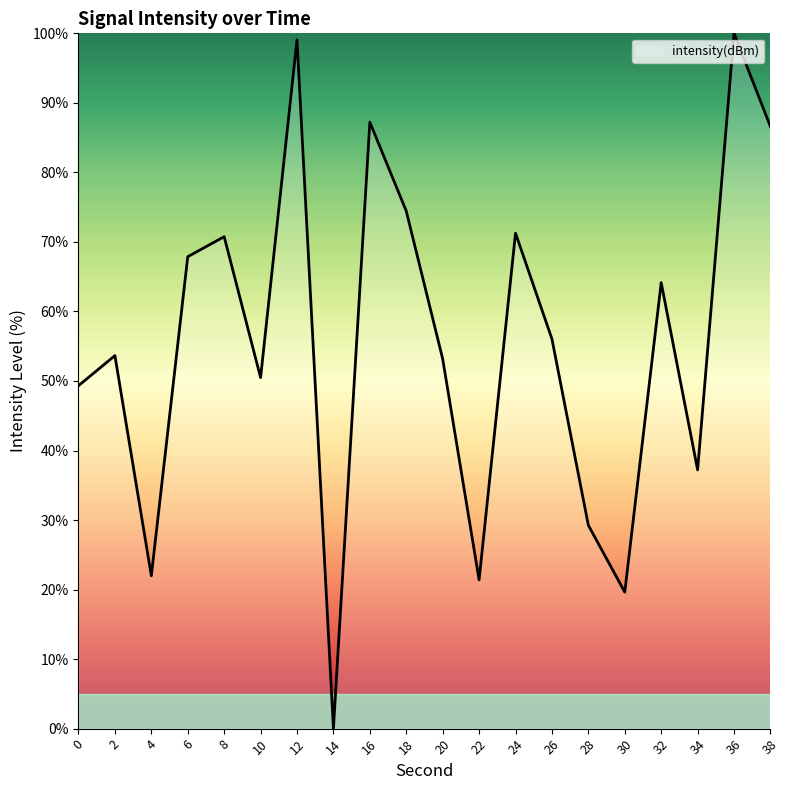

True or false: the data shows 157.0 at 12.

False